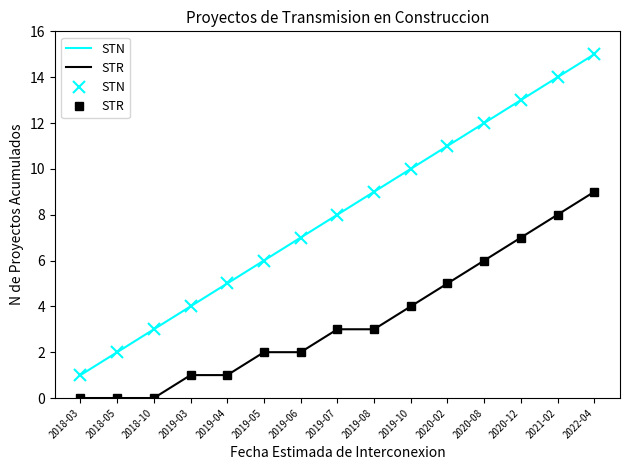

True or false: STR and STN intersect in this chart.

False